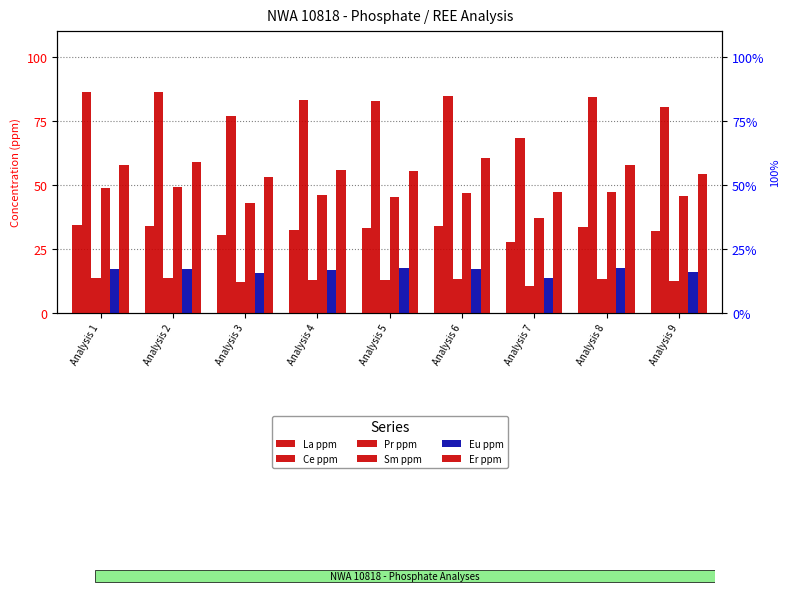

The value of La ppm at Analysis 5 is 33.3. True or false?

True